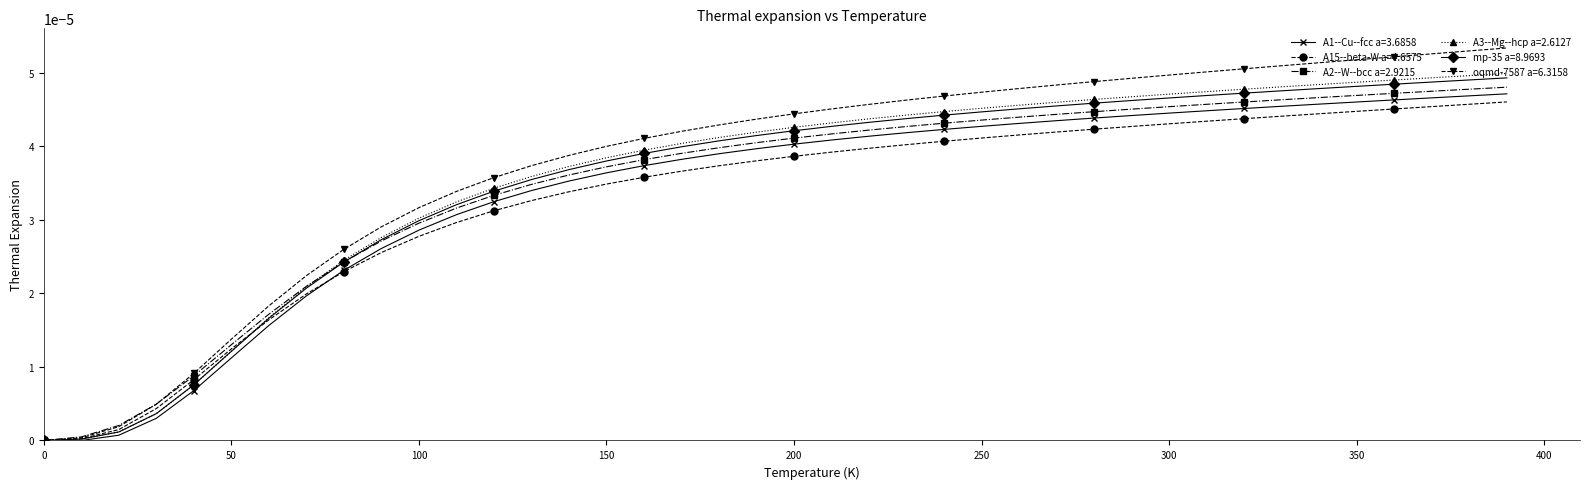

Which series has the largest range (max minus min)?

oqmd-7587 a=6.3158